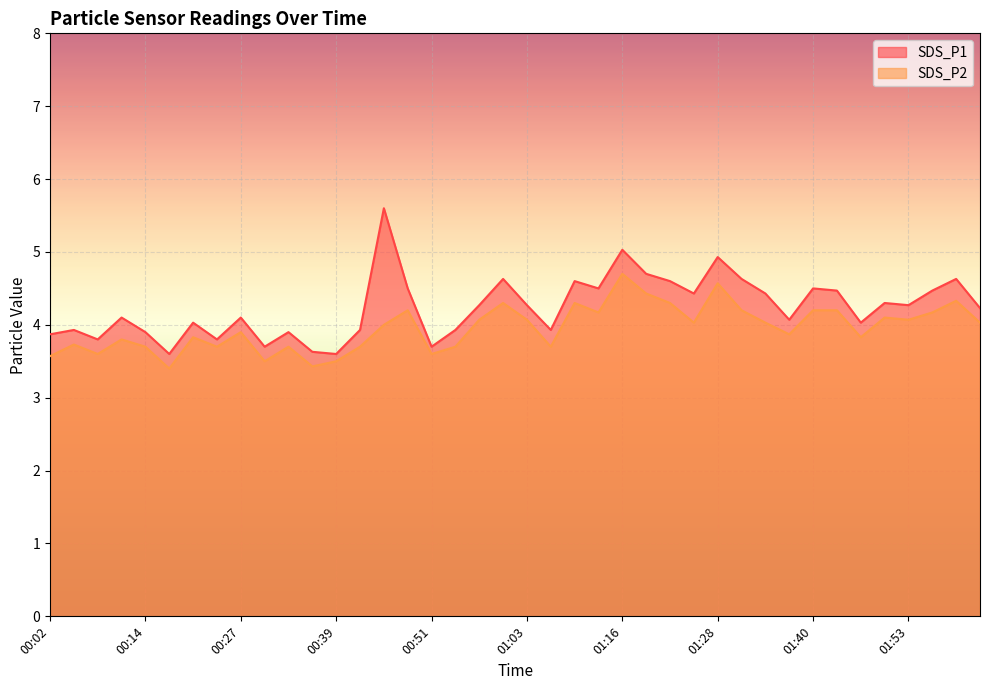

What is the difference between the maximum and minimum values in the SDS_P2 series?

1.3